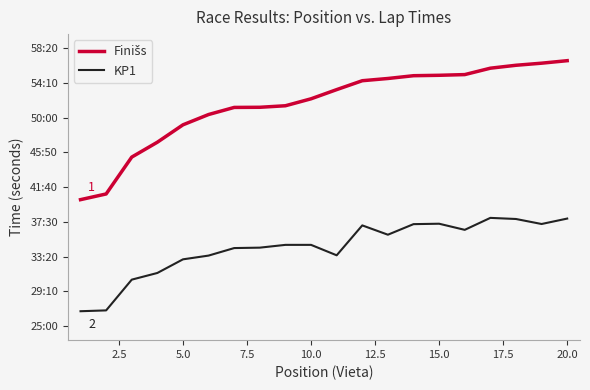

List the series in order of their overall mean, highest first.

Finišs, KP1